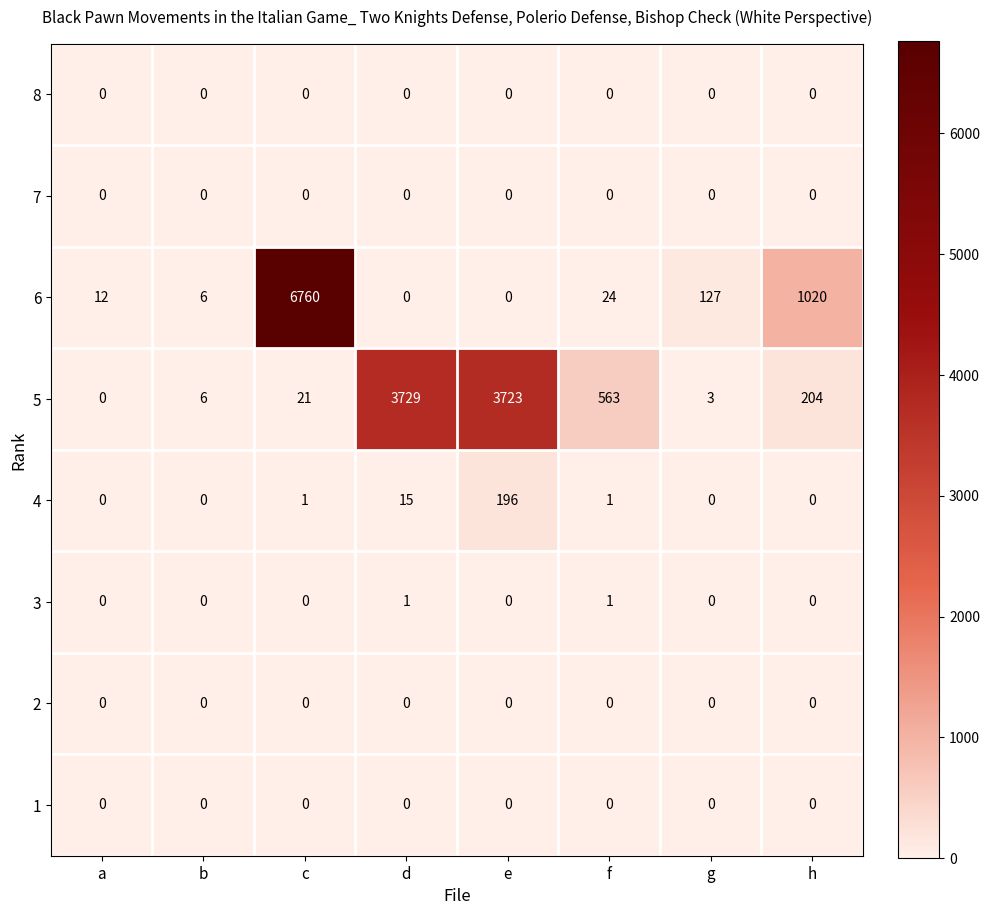

What is the difference between the maximum and minimum values in the 5 series?

3729